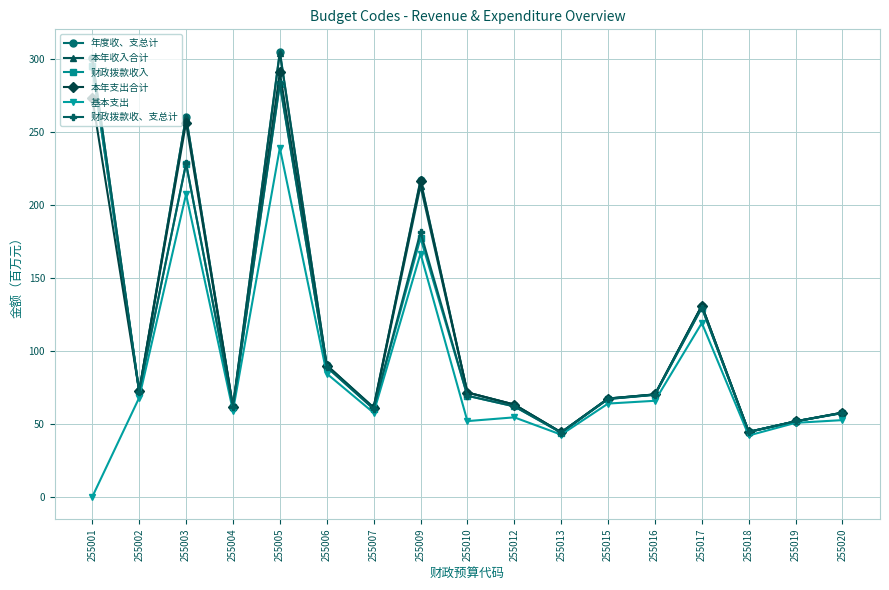

At which category does 财政拨款收、支总计 reach its first local peak?

255003